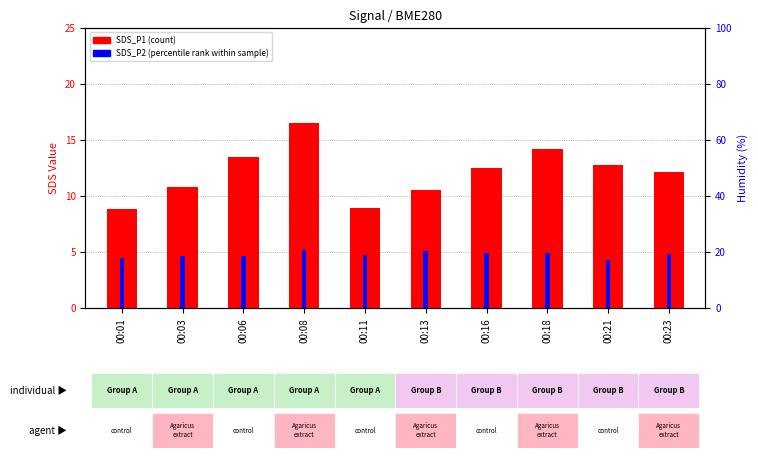

Which has a higher value, 00:18 or 00:16?

00:18